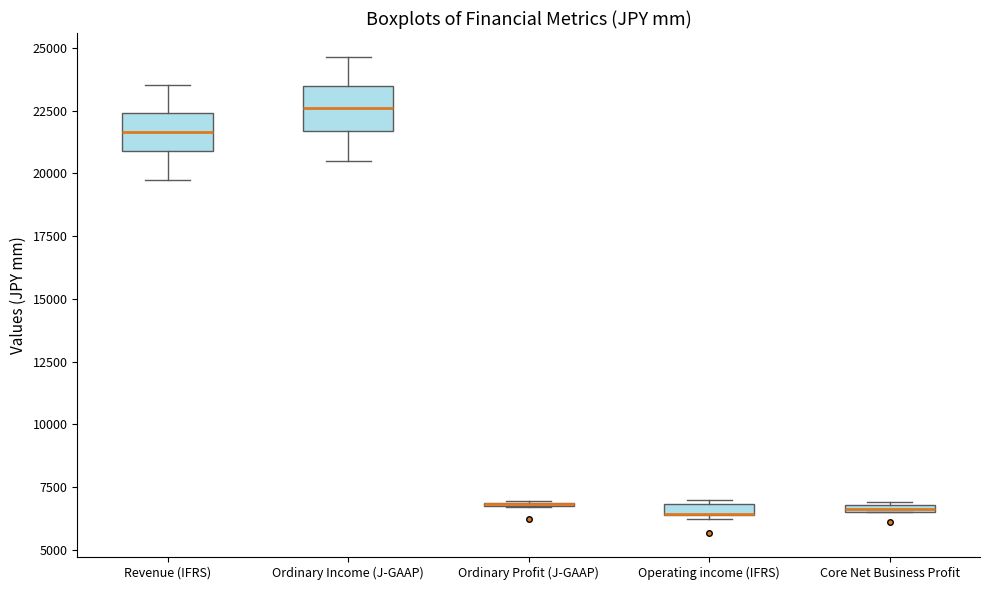

Where is the upper edge of the box for Core Net Business Profit on the y-axis? The values are not printed on the chart, so give them approximately, as read against the axis.

7000